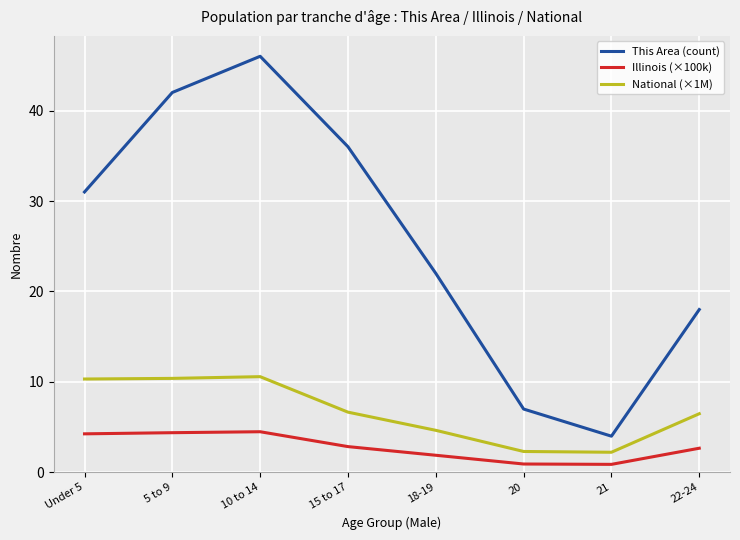

Does the chart display data point markers on the line(s)?

No